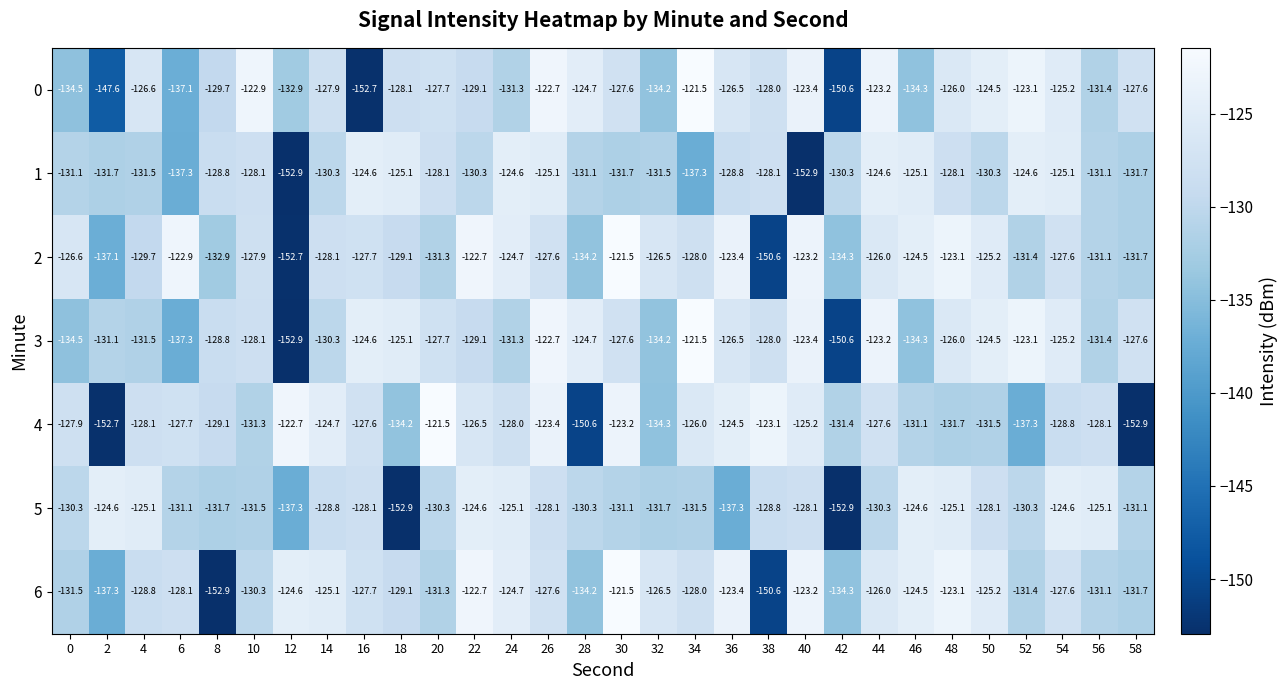

What is the approximate value of 5 at 38?

-128.8